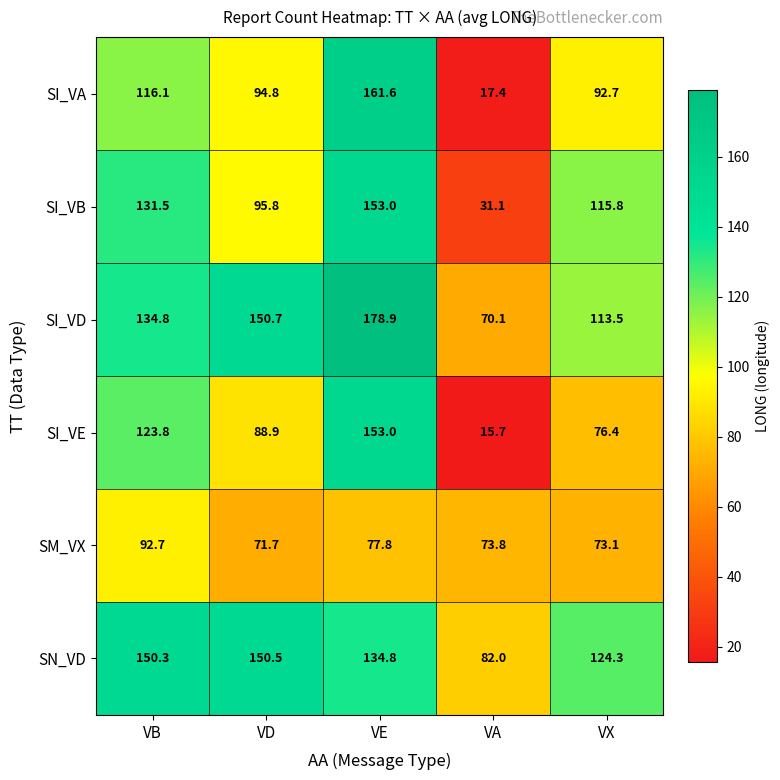

At how many categories does at least one series exceed 105?

4